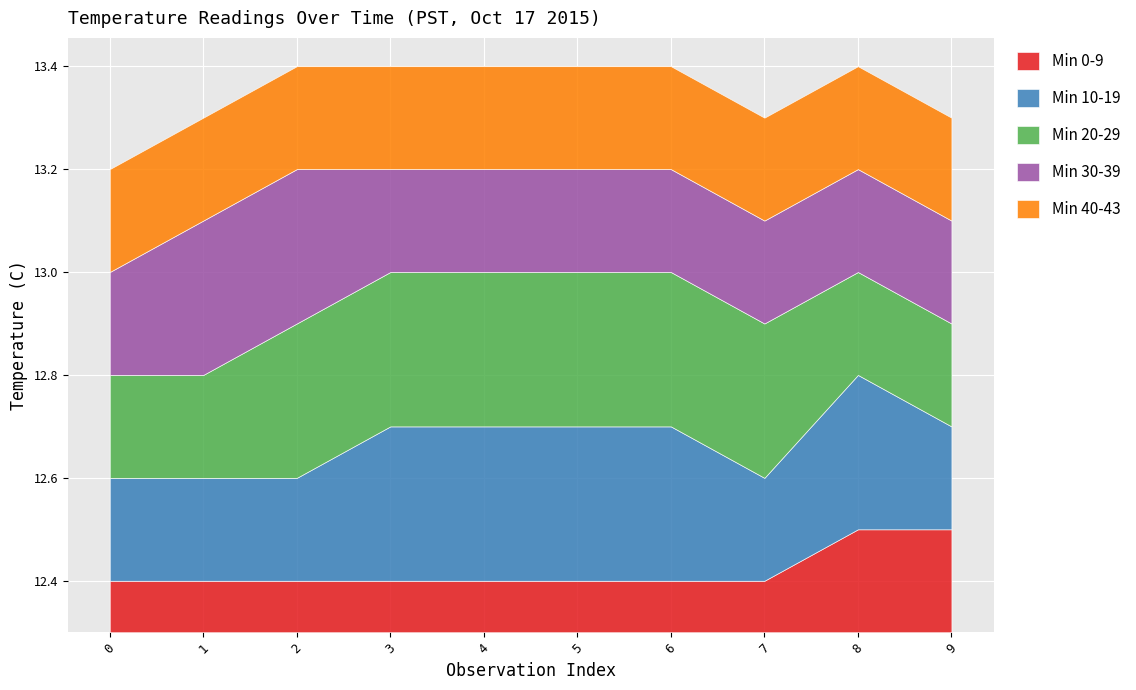

What is the total value across all series at 3?

1.1